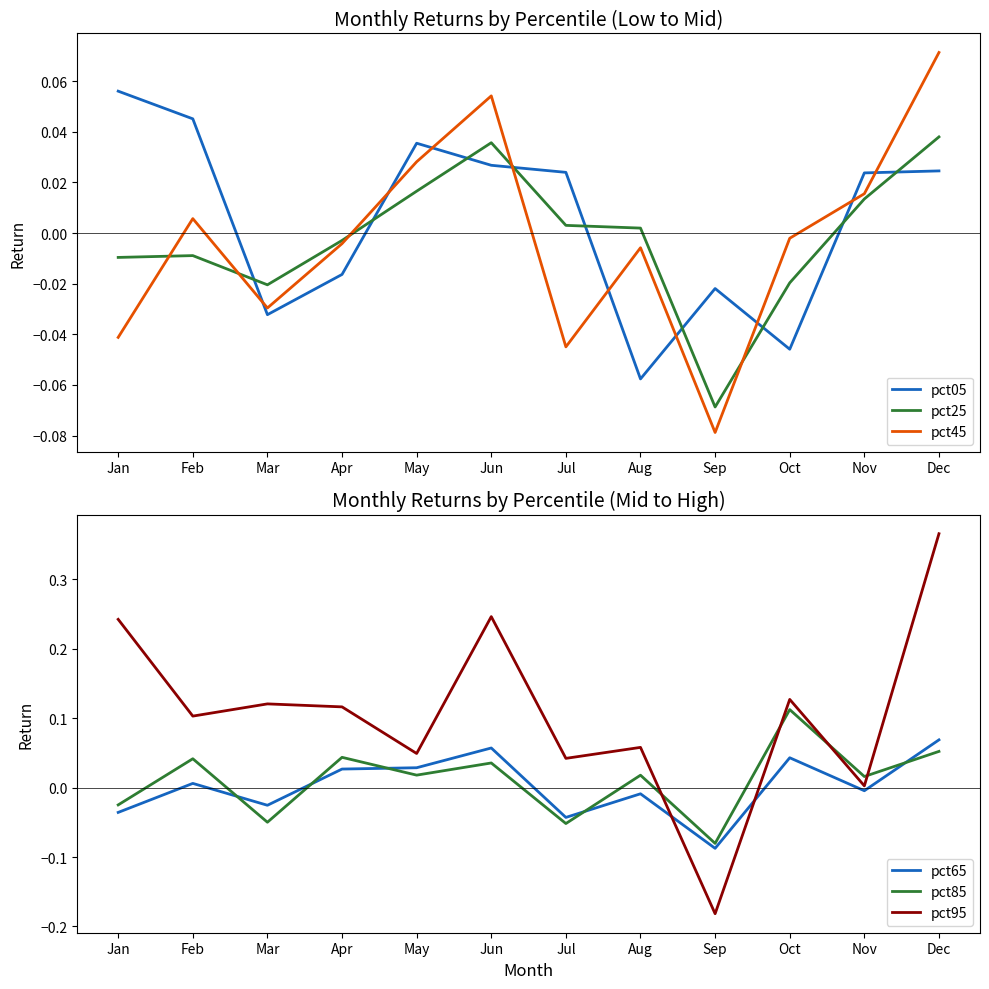

Which series changed the most between Jun and Nov?

pct95